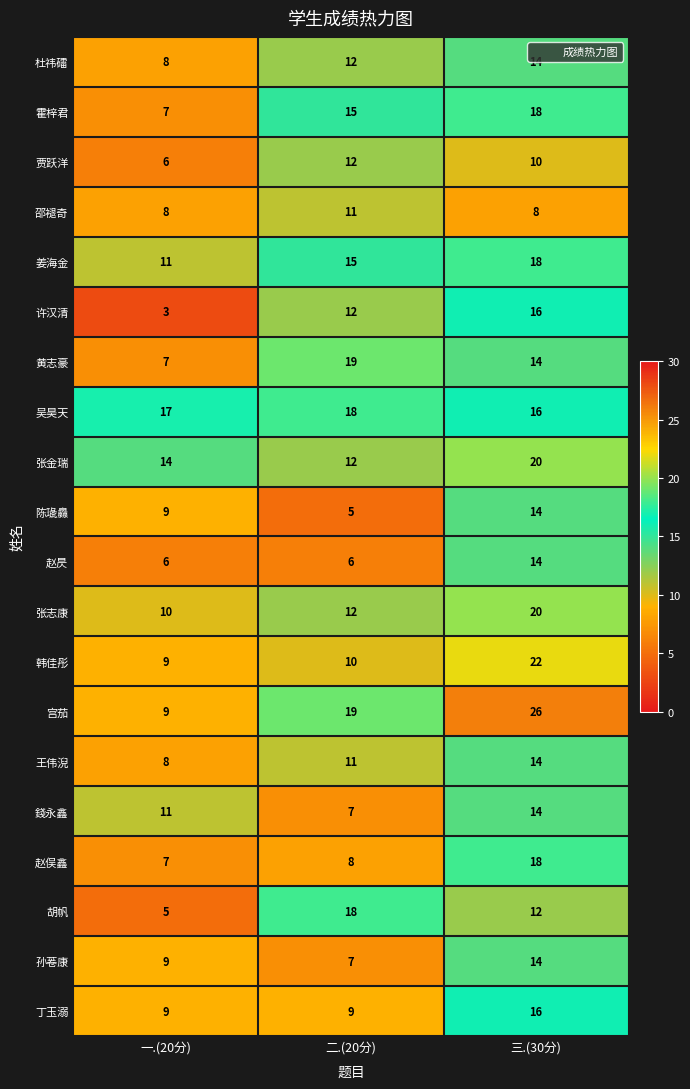

True or false: 赵俣鑫 has a value of 24 at 三.(30分).

False